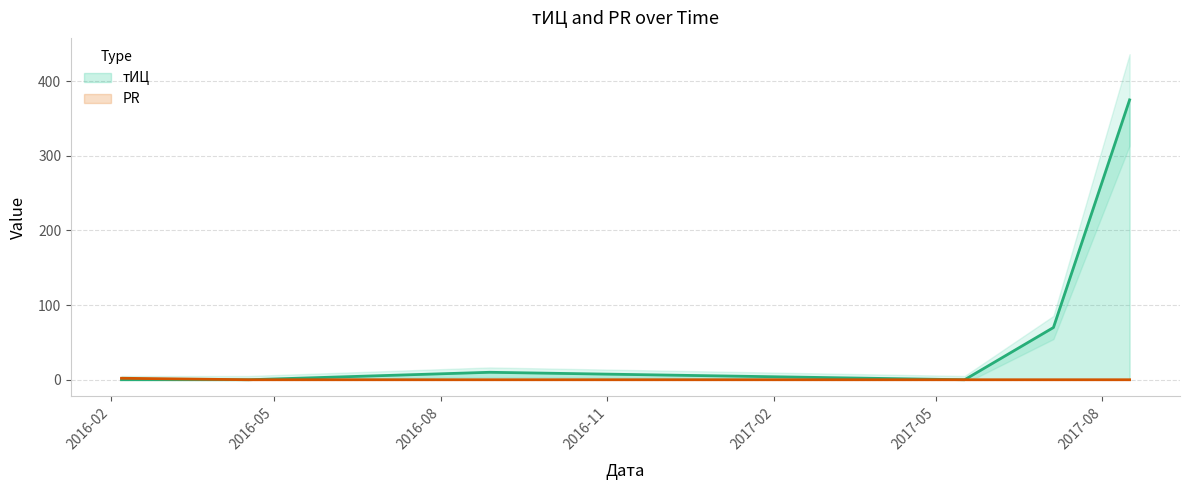

True or false: тИЦ and PR cross at least once.

False